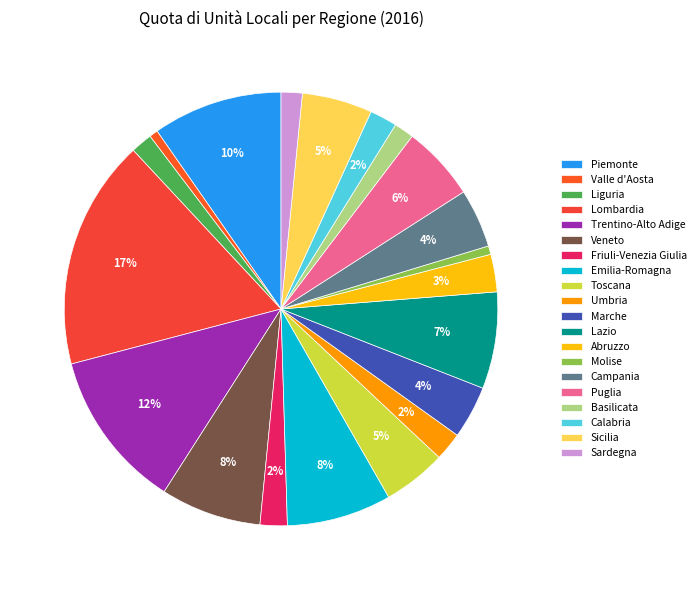

Count the number of slices in the pie.

20